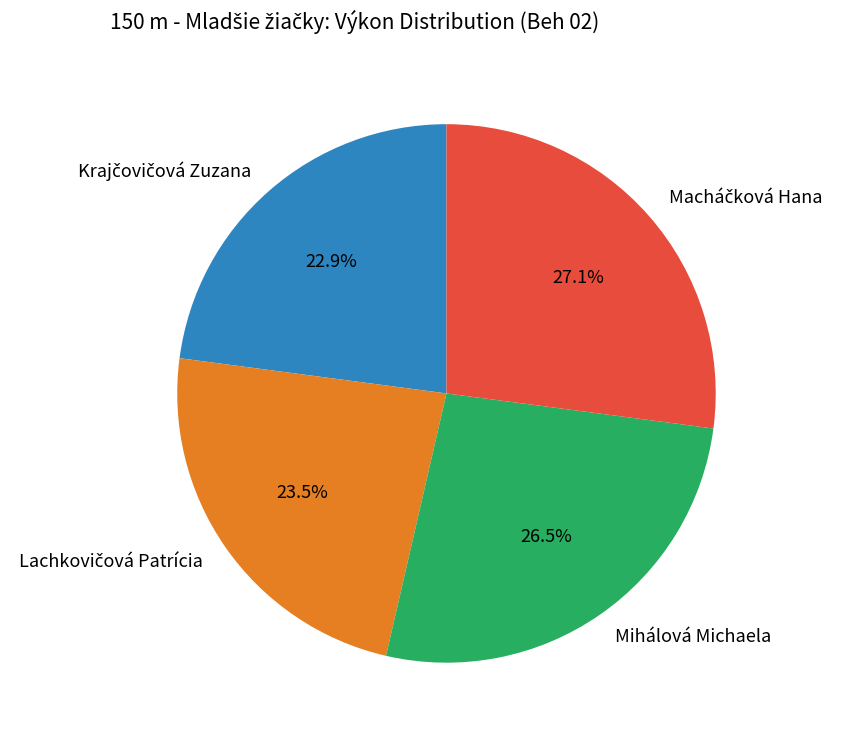

Is there any slice that represents more than half of the pie?

No